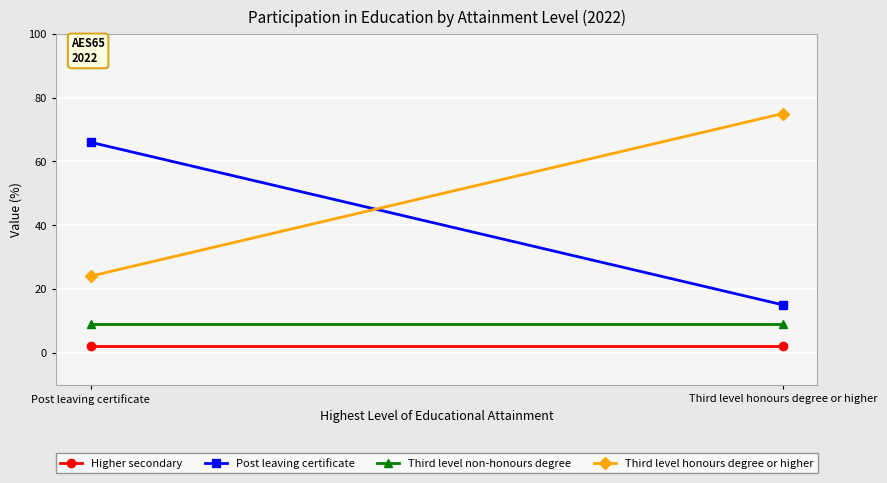

Is the value of Higher secondary at Third level honours degree or higher greater than the value of Third level non-honours degree at Third level honours degree or higher?

No